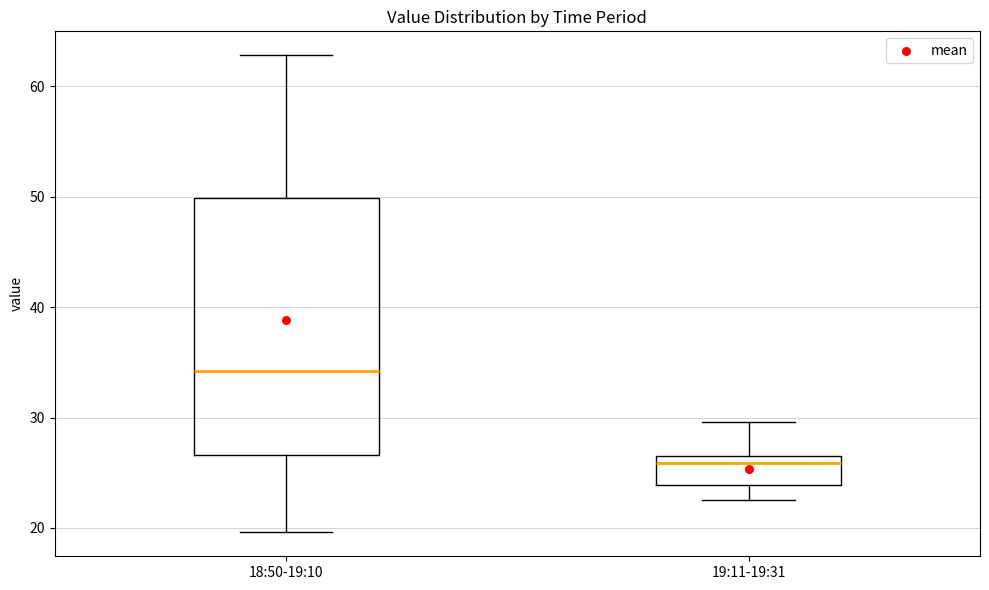

Which box is the tallest, from its lower edge to its upper edge?

18:50-19:10